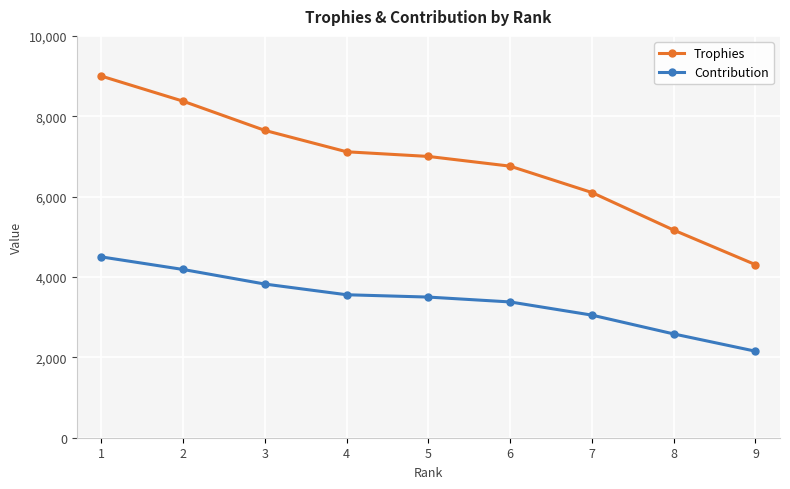

What is the maximum value for Contribution?

4500